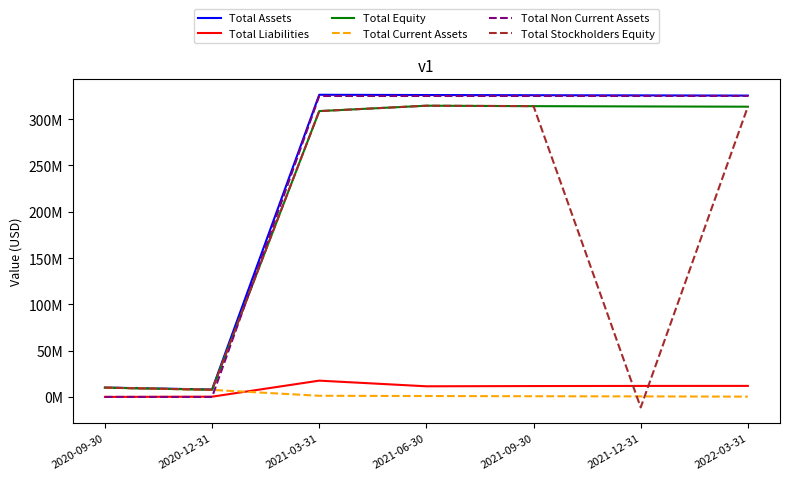

What is the greatest value displayed?

326306053